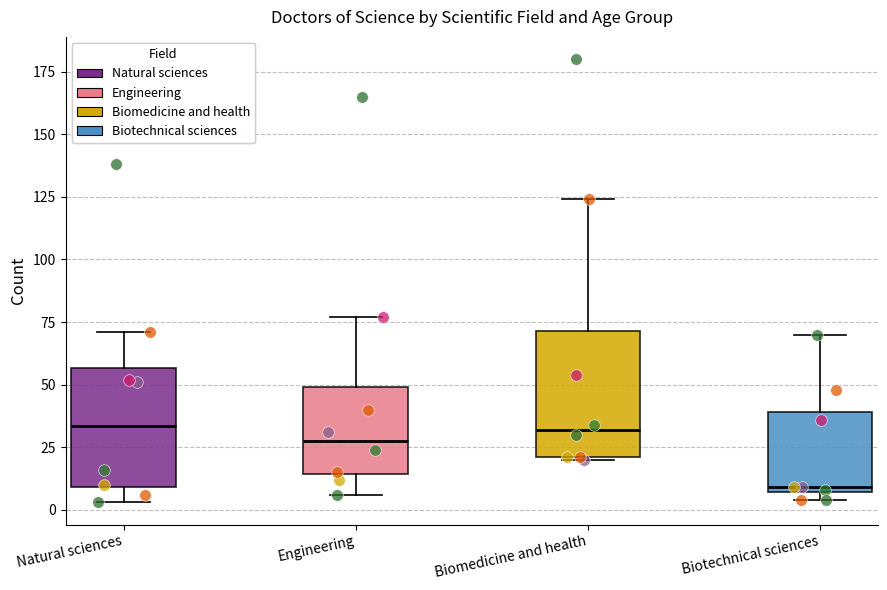

Reading left to right, read every box against the y-axis: the position of its median line, the range the box covers, and the ends of its whiskers. The values are not printed on the chart, so give them approximately, as read against the axis.

Natural sciences: median 35, box 10 to 55, whiskers 5 to 70
Engineering: median 30, box 15 to 50, whiskers 5 to 75
Biomedicine and health: median 30, box 20 to 70, whiskers 20 to 125
Biotechnical sciences: median 10, box 5 to 40, whiskers 5 (just below the box's lower edge) to 70